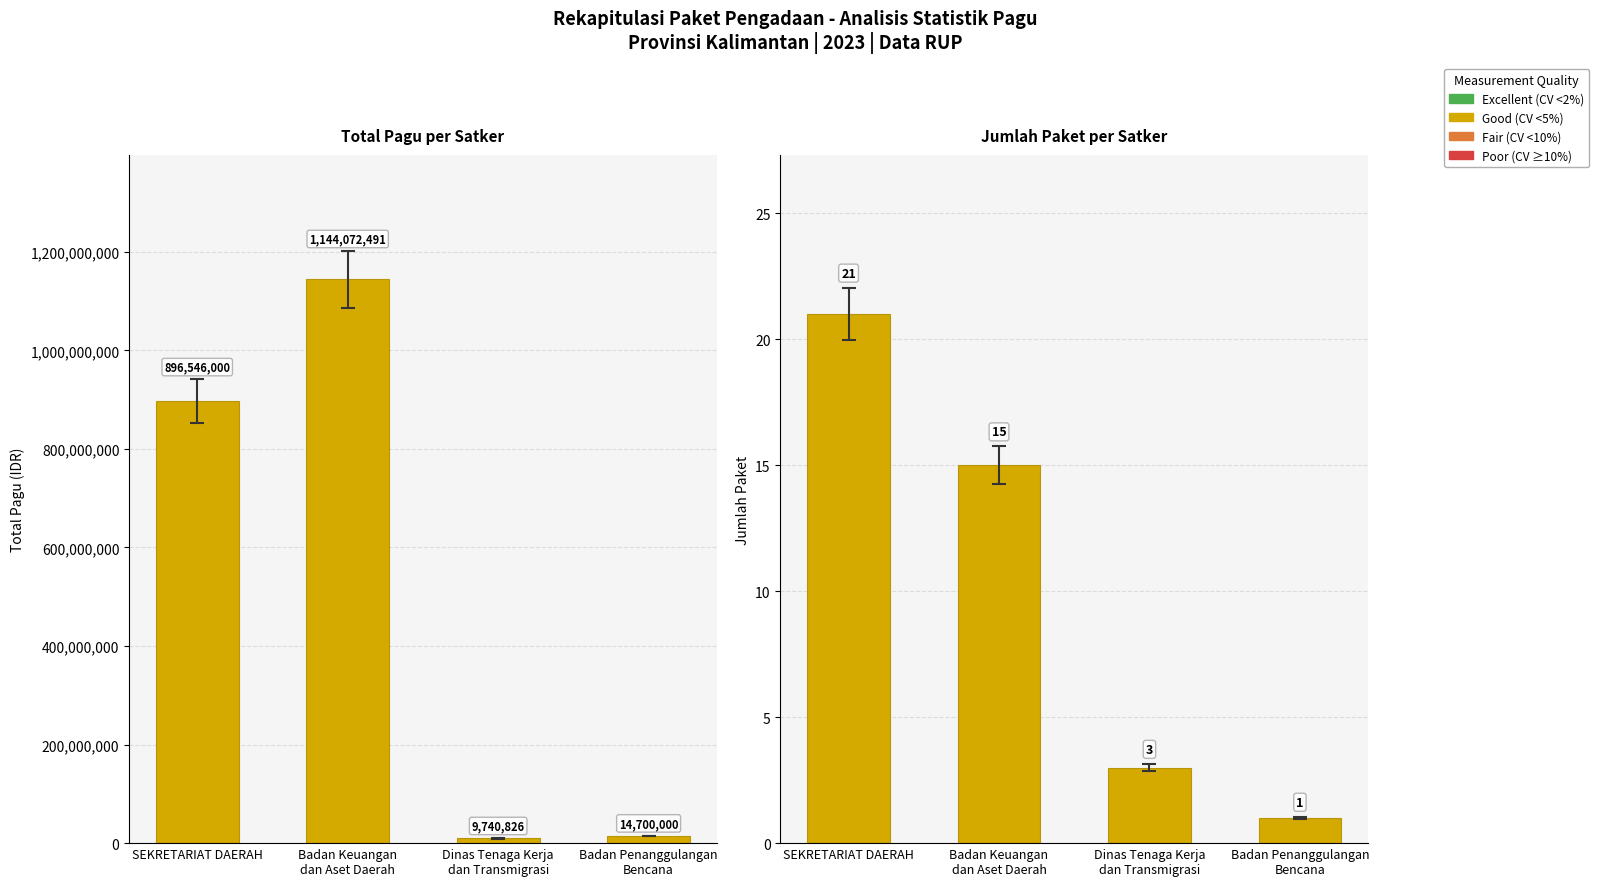

Reading right to left, extract all data points from this chart.

Total Pagu (IDR): Badan Penanggulangan
Bencana=14700000	Dinas Tenaga Kerja
dan Transmigrasi=9740826	Badan Keuangan
dan Aset Daerah=1144072491	SEKRETARIAT DAERAH=896546000
Jumlah Paket: Badan Penanggulangan
Bencana=1	Dinas Tenaga Kerja
dan Transmigrasi=3	Badan Keuangan
dan Aset Daerah=15	SEKRETARIAT DAERAH=21